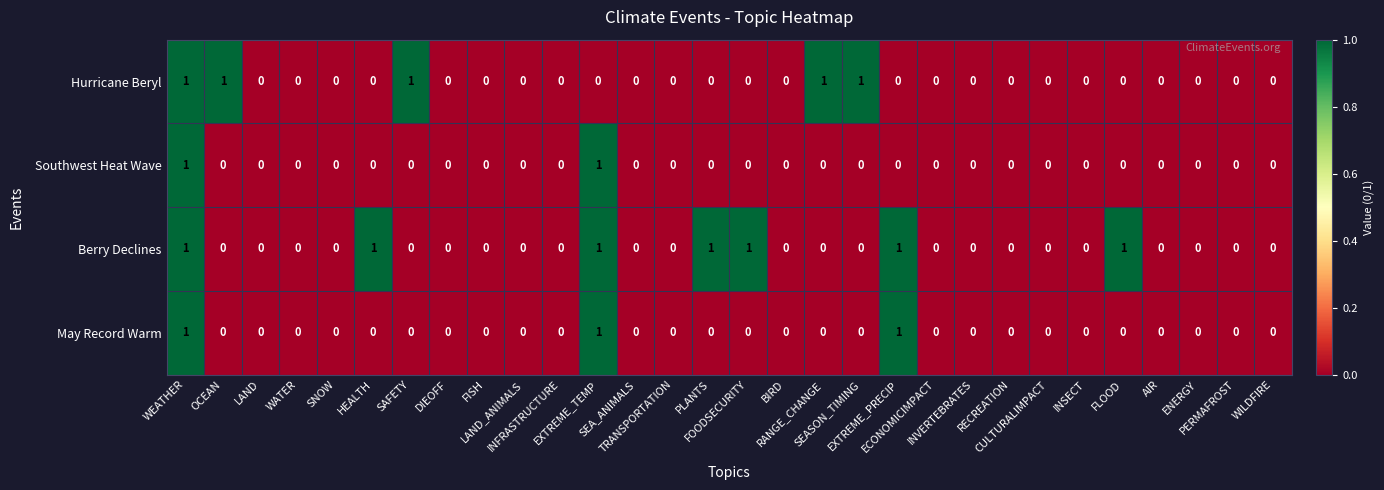

Which series has the largest total across all categories?

Berry Declines